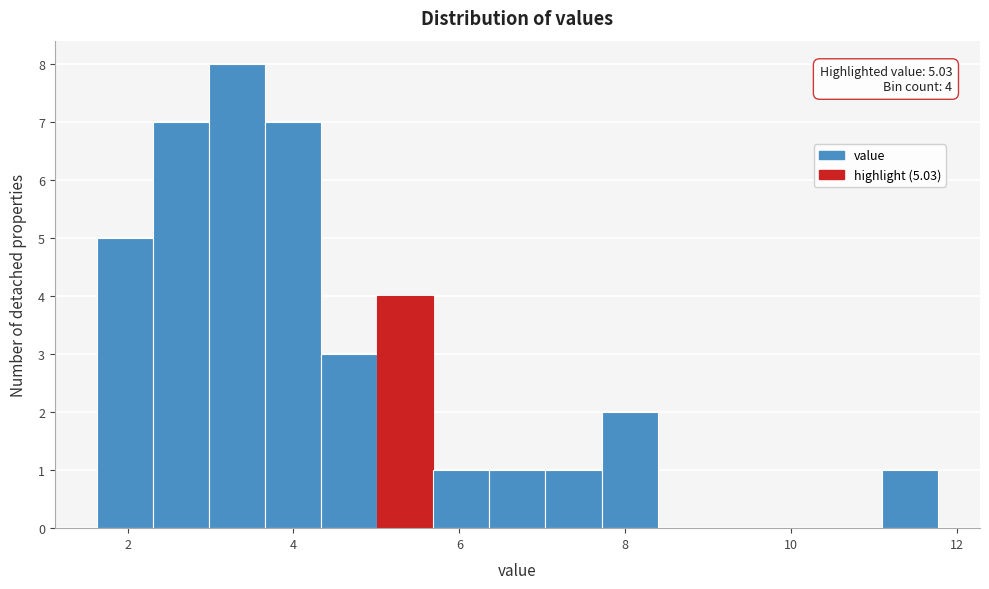

Read against the x-axis, roughly where is the centre of the tallest bar?

3.4